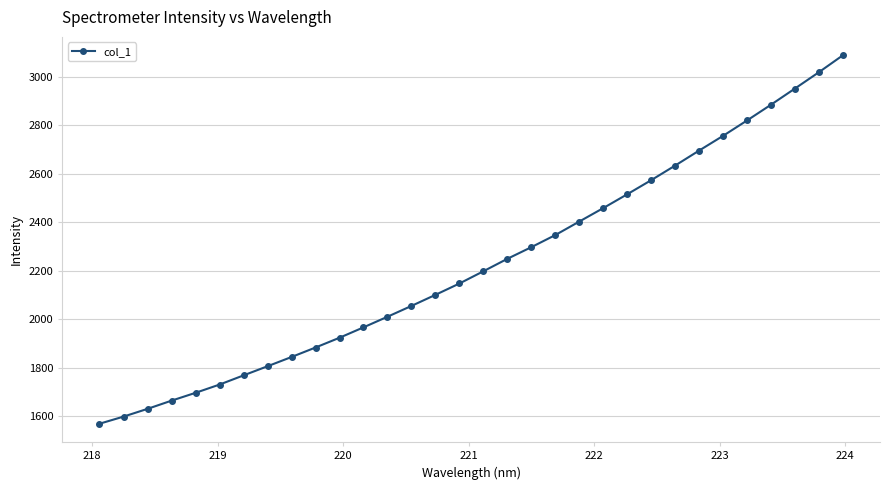

What is the average value?

2227.8